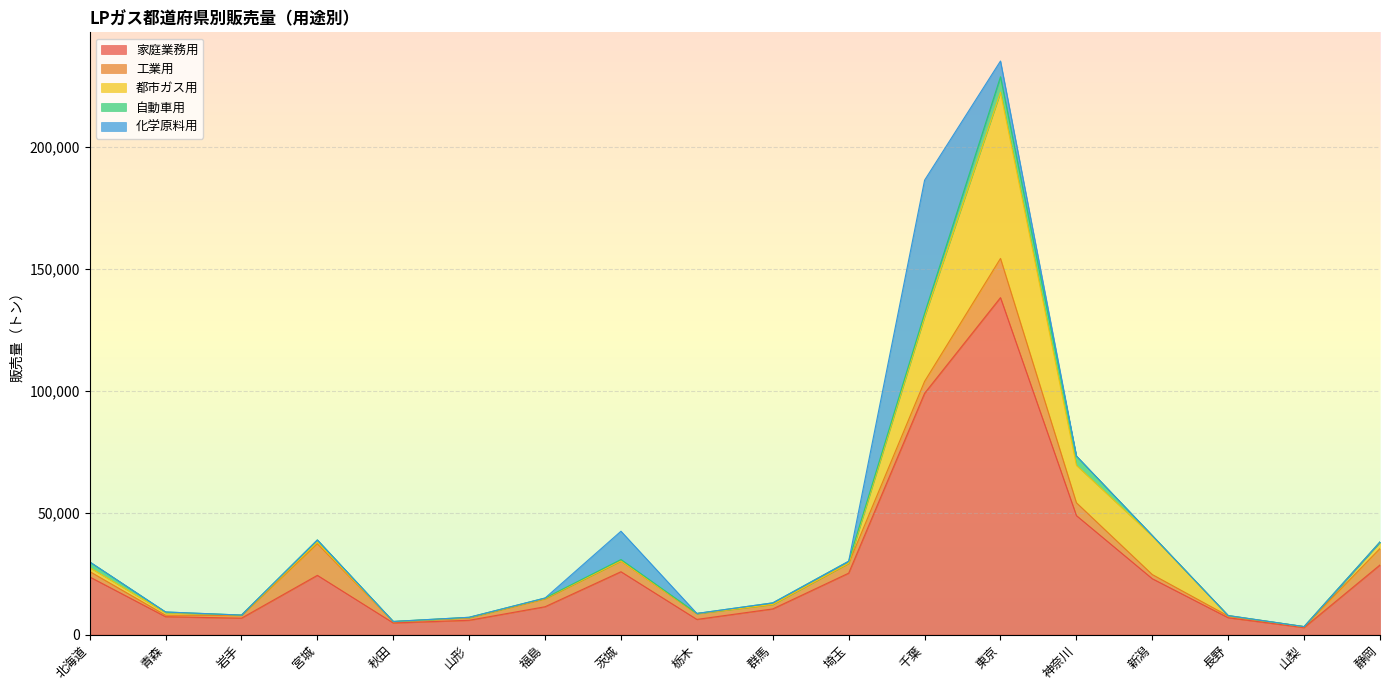

What is the spread (max minus min) of values at 神奈川?

48807